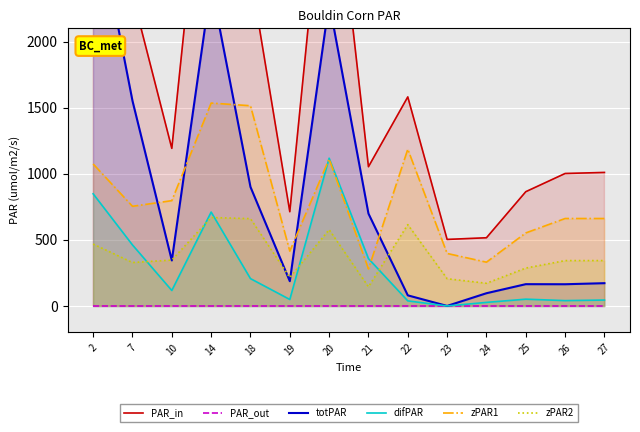

Between which two adjacent categories do zPAR2 and difPAR first intersect?

7 and 10